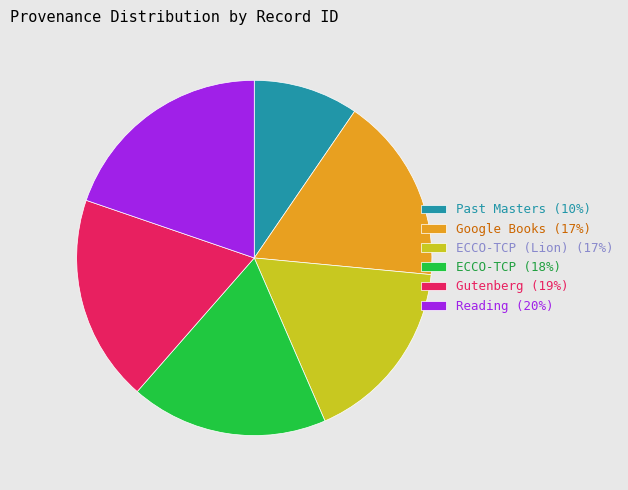

How many segments does this pie chart have?

6